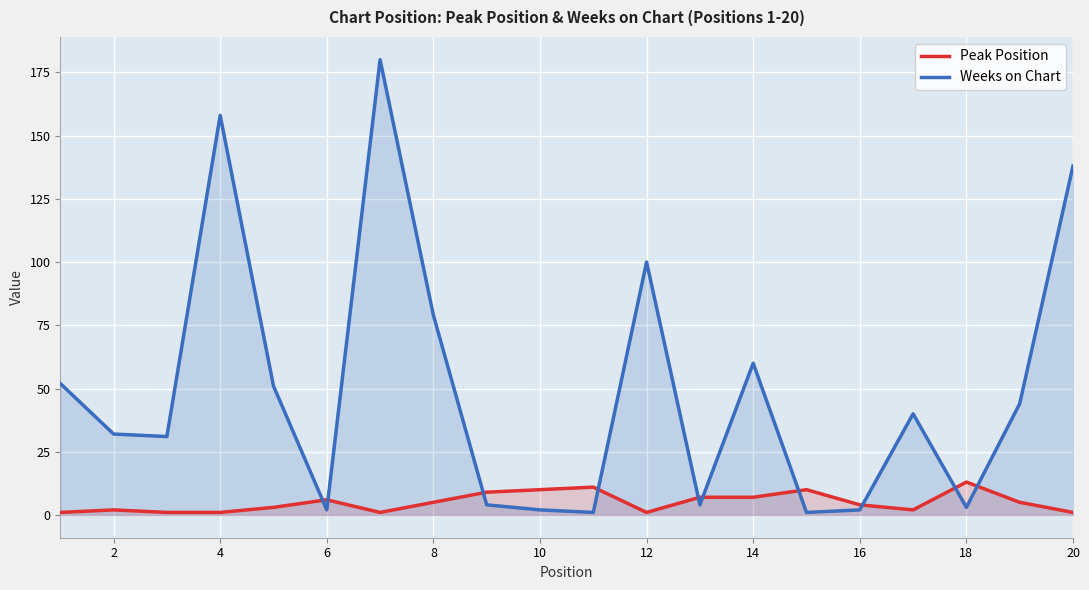

What is the difference between the maximum and minimum values in the Weeks on Chart series?

179